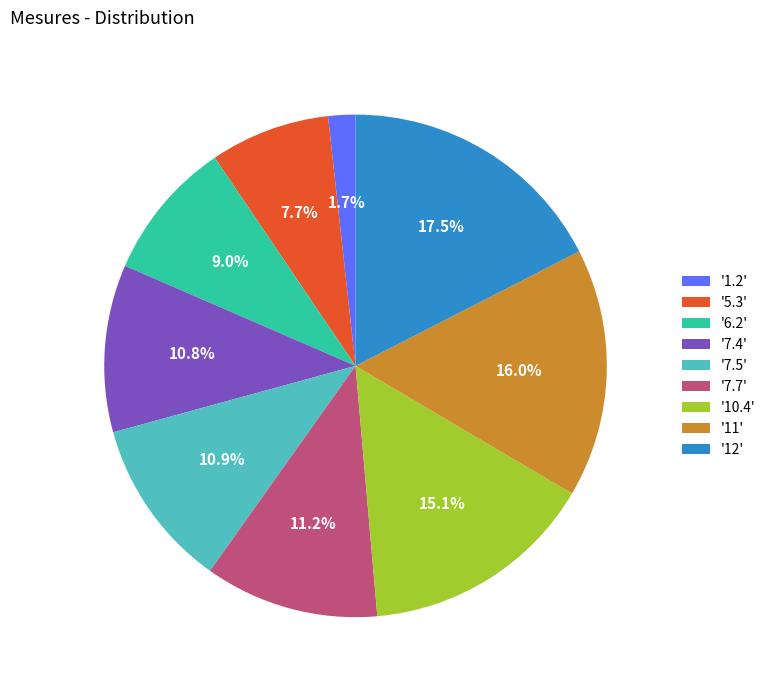

To the nearest percent, what is the average slice percentage?

11%